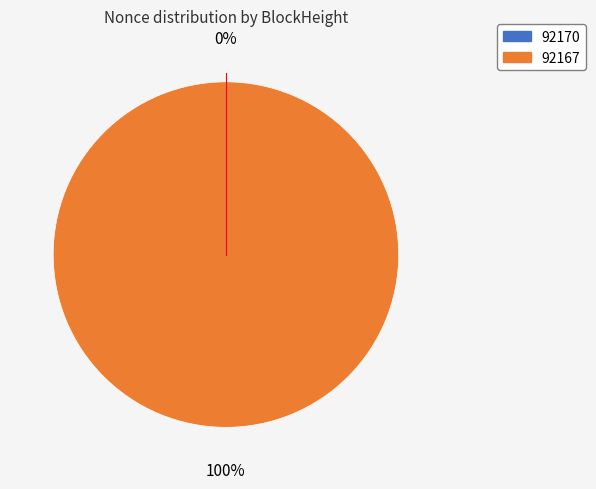

To the nearest percent, what is the difference between the 92170 and 92167 slice percentages?

100%